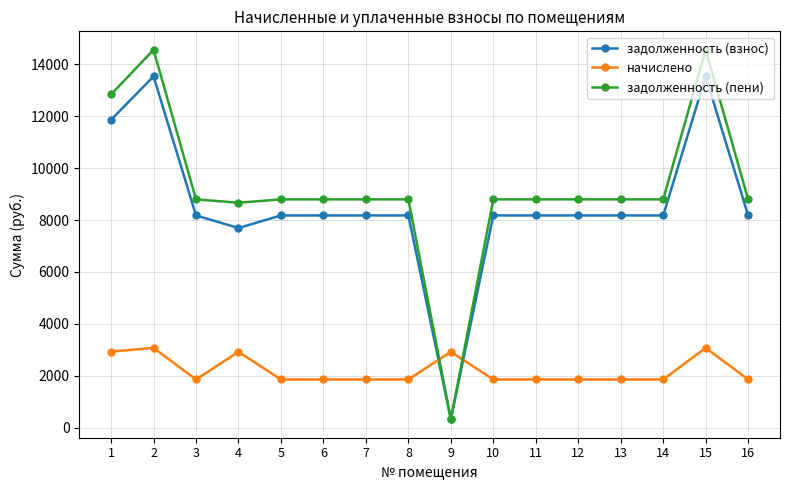

True or false: начислено and задолженность (взнос) cross at least once.

True